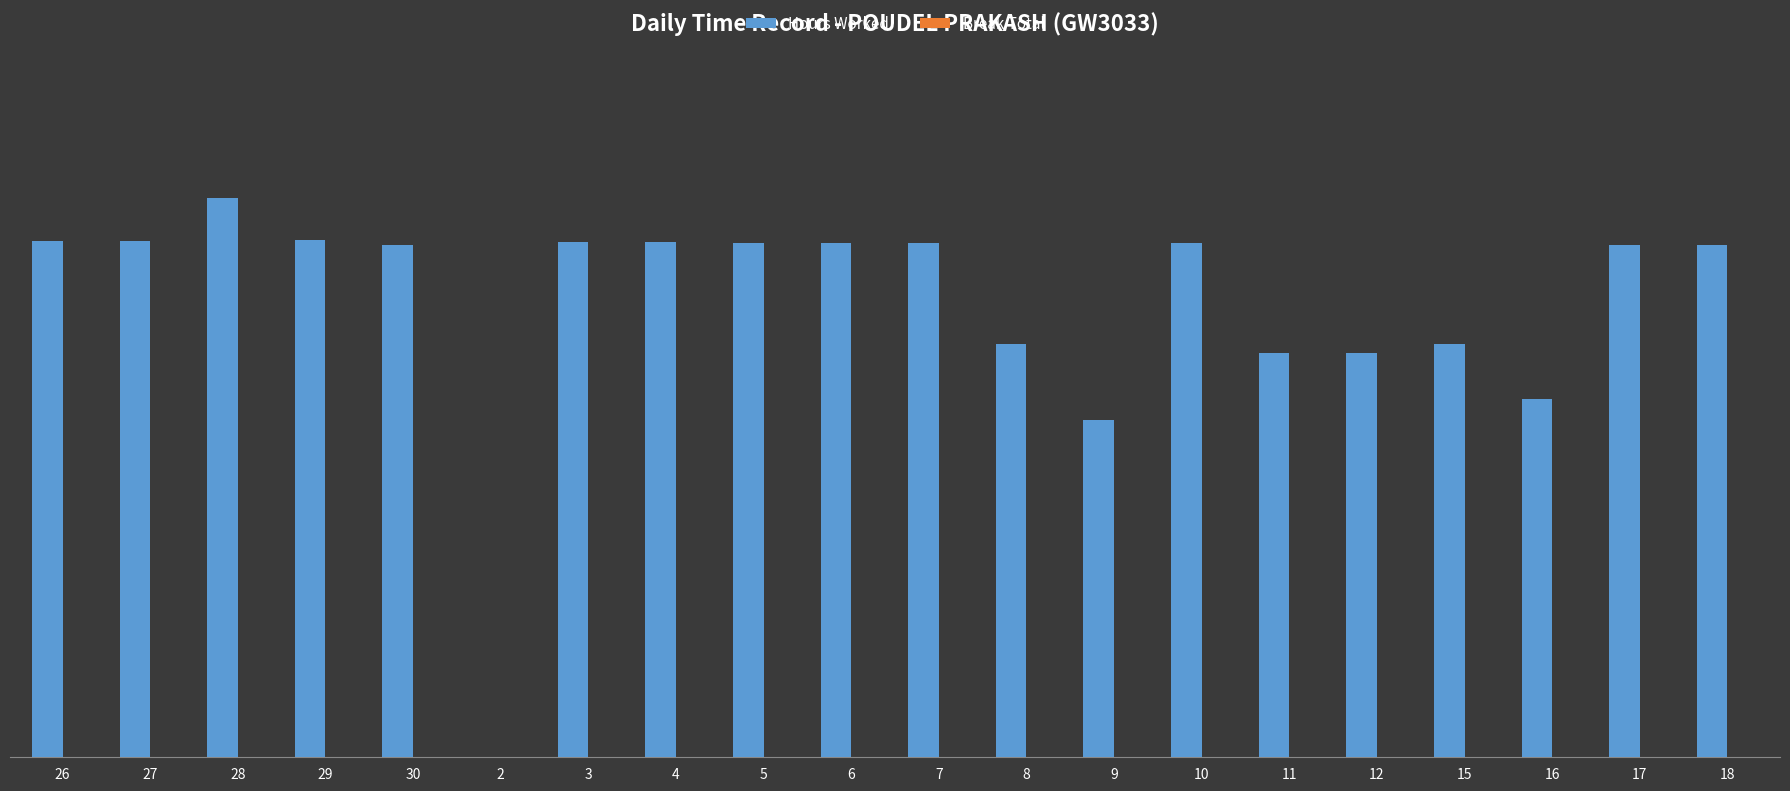

What is the label of the 20th bar from the left?

18